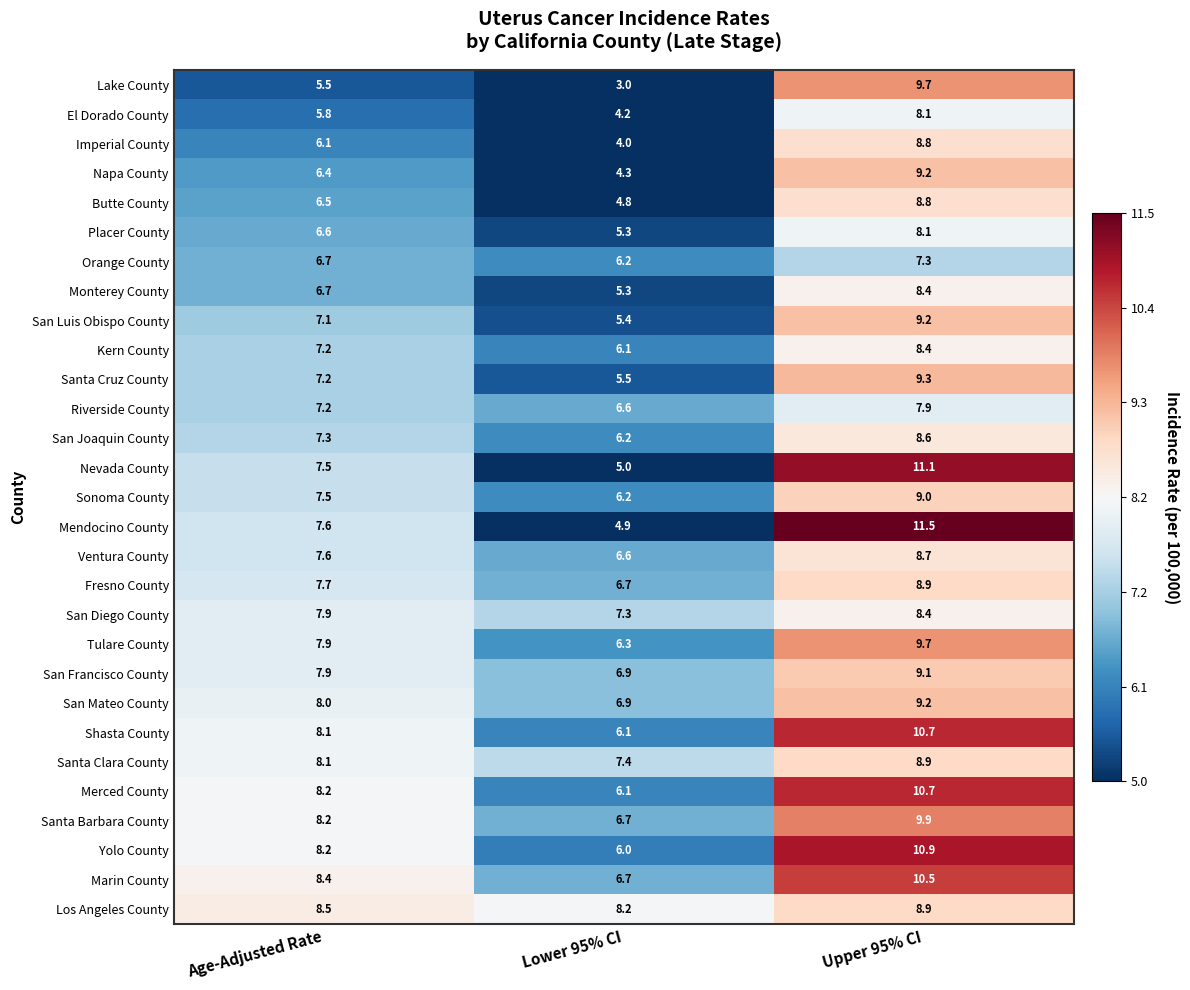

What is the difference between the highest and lowest values at Upper 95% CI?

4.2